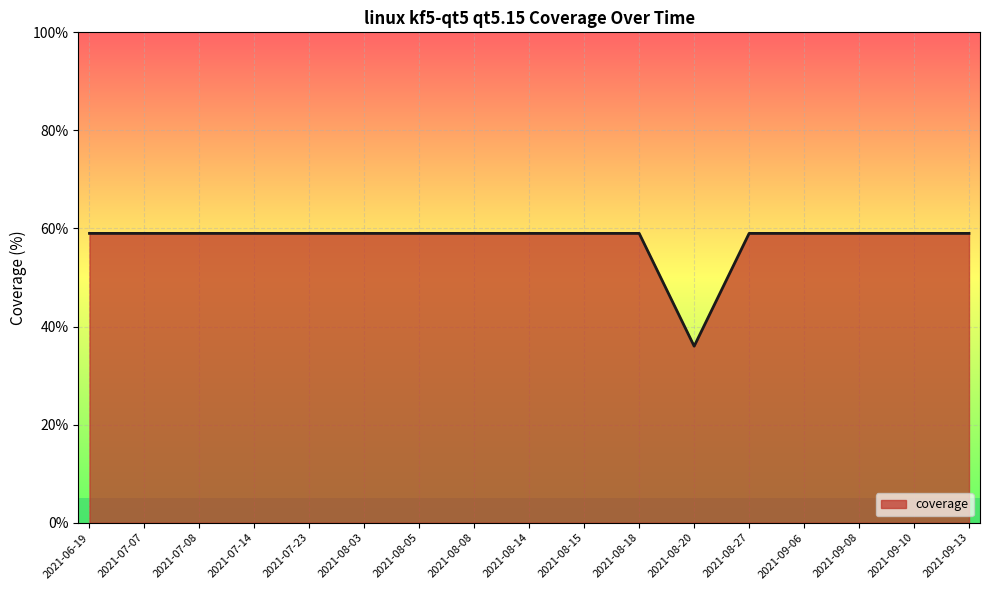

What is the maximum value shown in the chart?

59